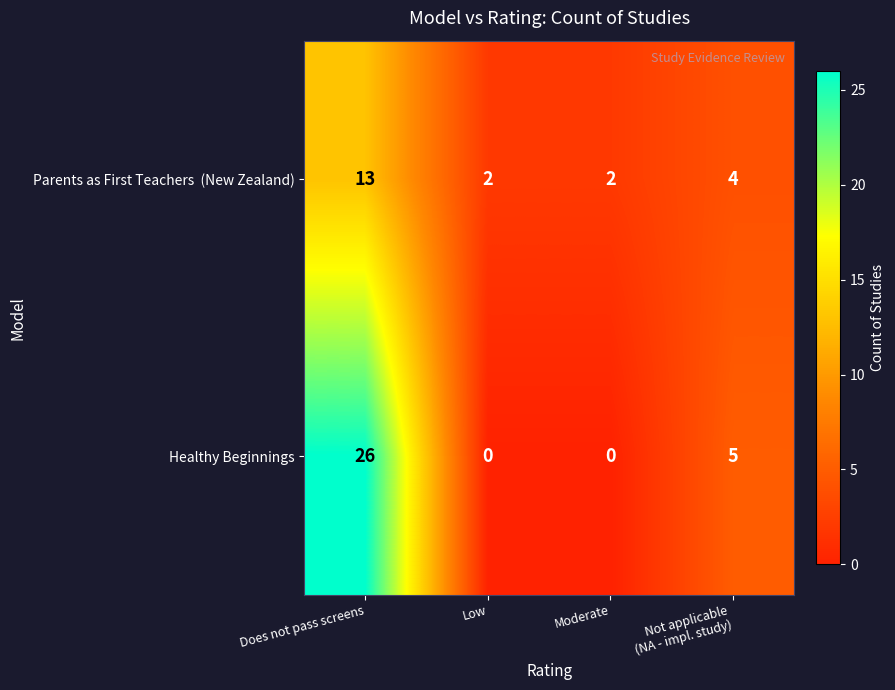

How many data points in Healthy Beginnings are less than 5?

2